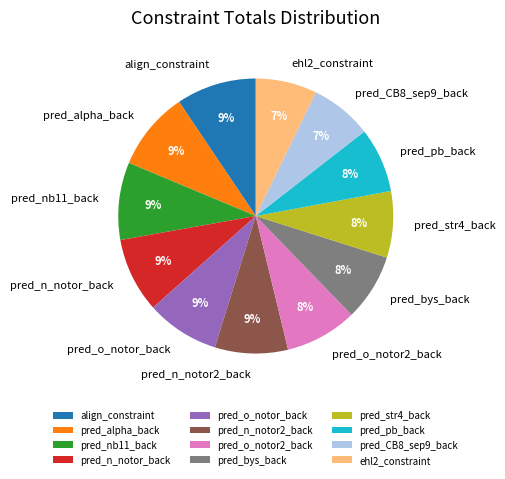

To the nearest percent, what is the average slice percentage?

8%